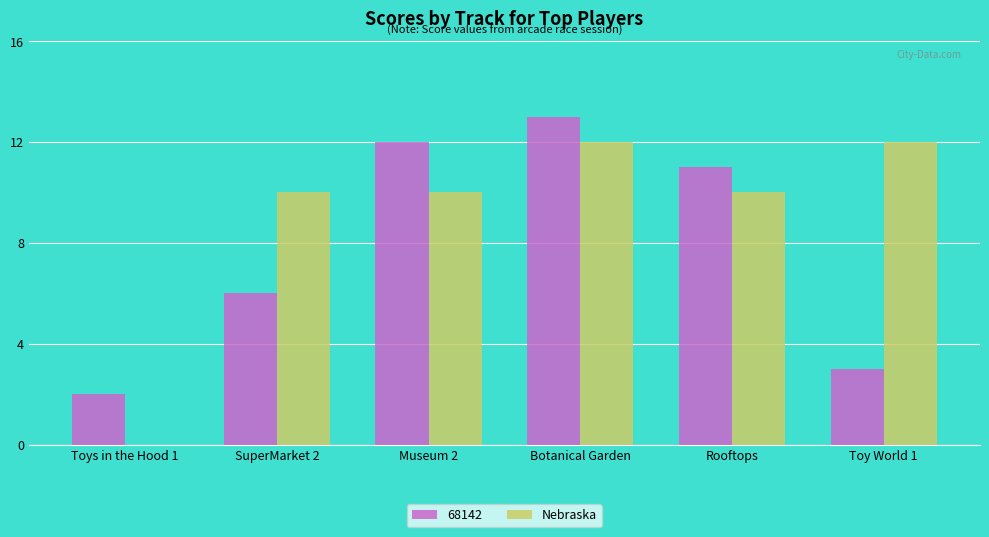

At which label is 68142 closest to 7?

SuperMarket 2